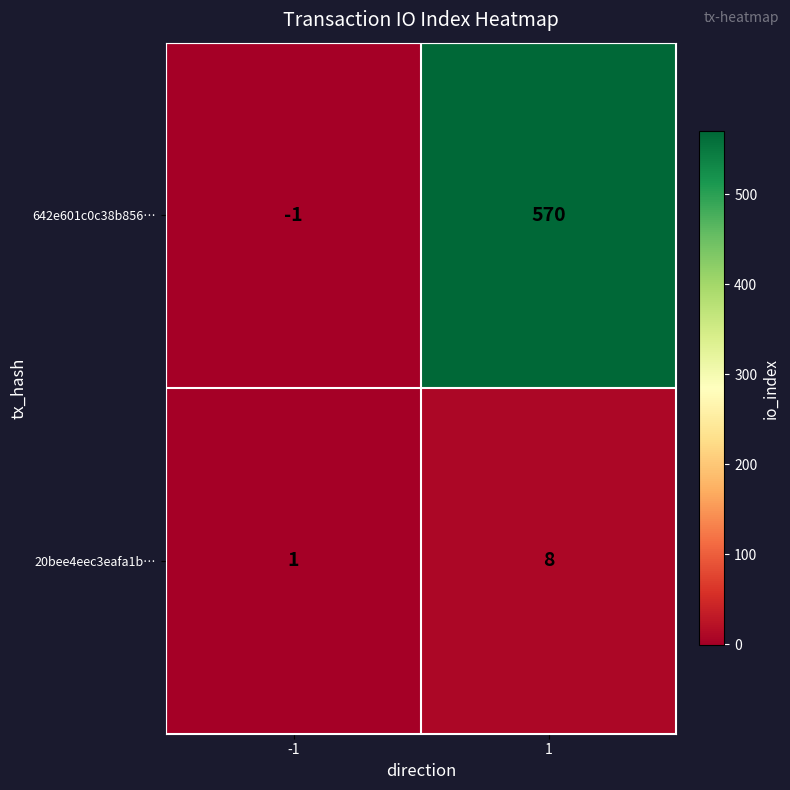

Rank the series by their average value, from lowest to highest.

20bee4eec3eafa1b…, 642e601c0c38b856…